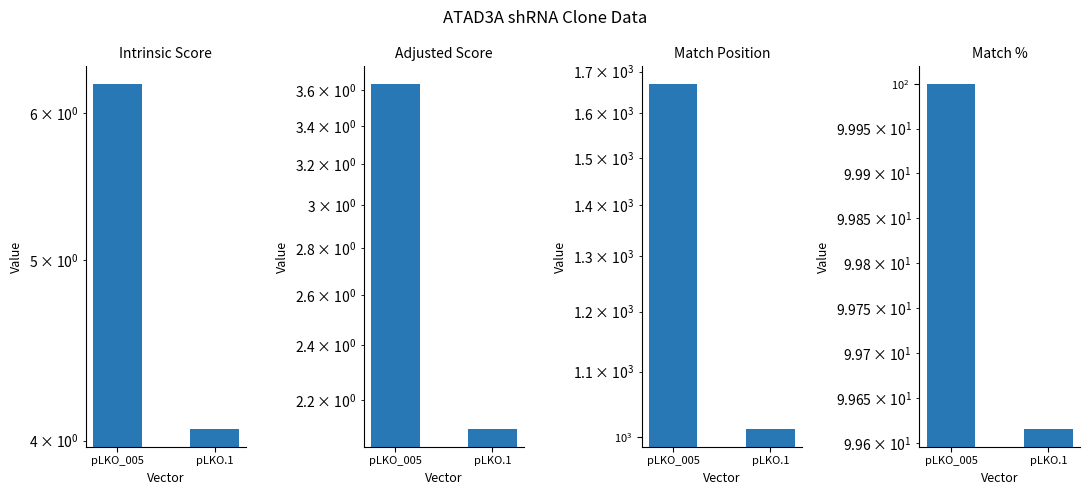

How many bars are there in total?

8